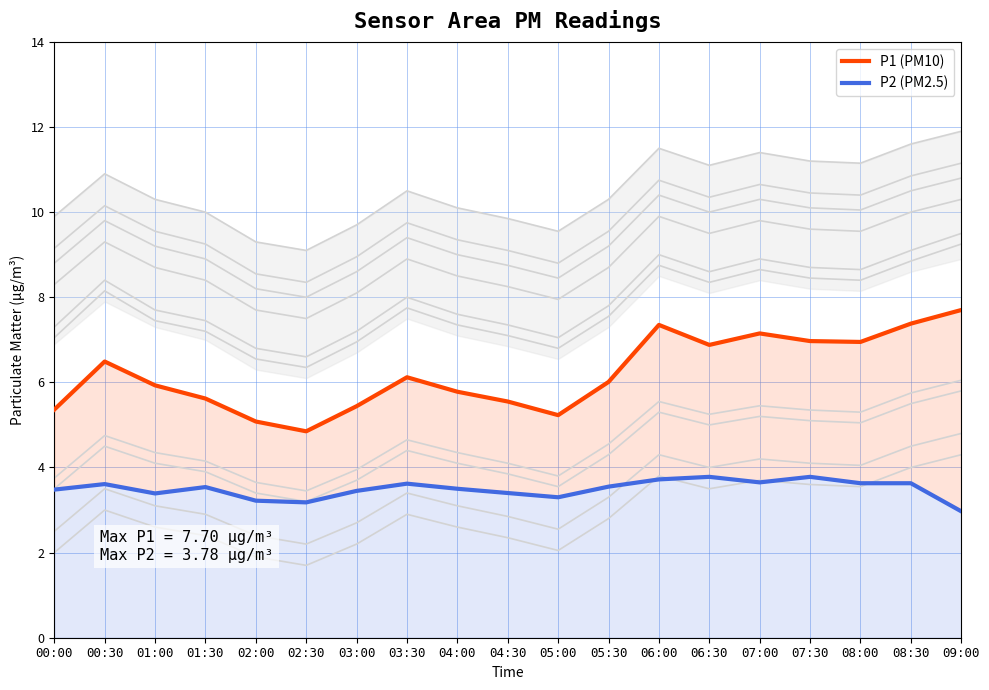

How many data points in P1 (PM10) are less than 6?

9